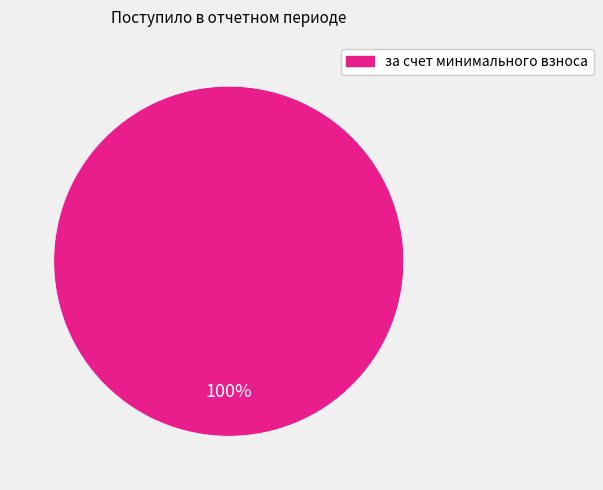

Does any single category account for the majority?

Yes